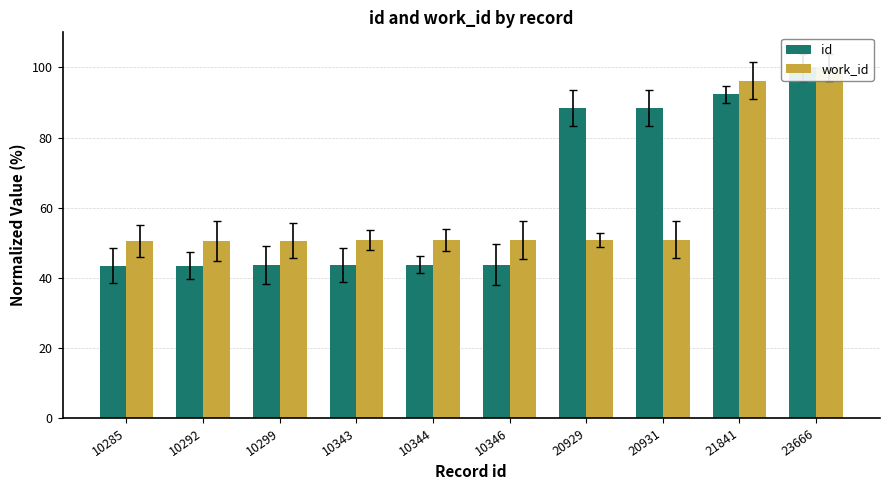

Rank the series by their maximum value, from lowest to highest.

id, work_id